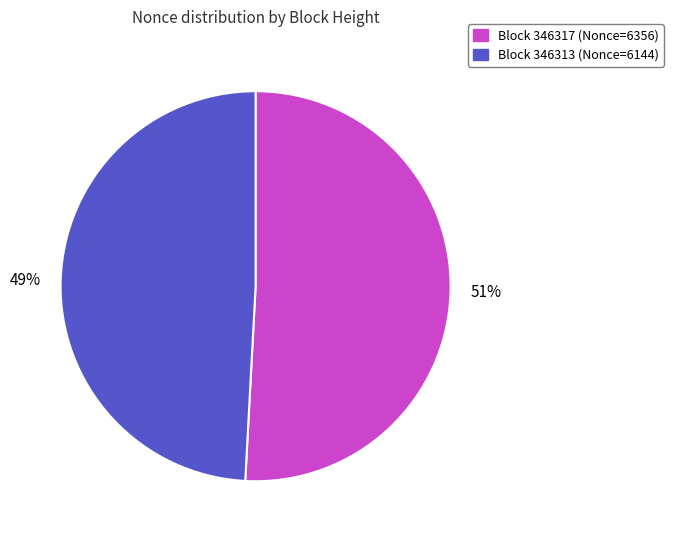

To the nearest percent, what is the average slice percentage?

50%